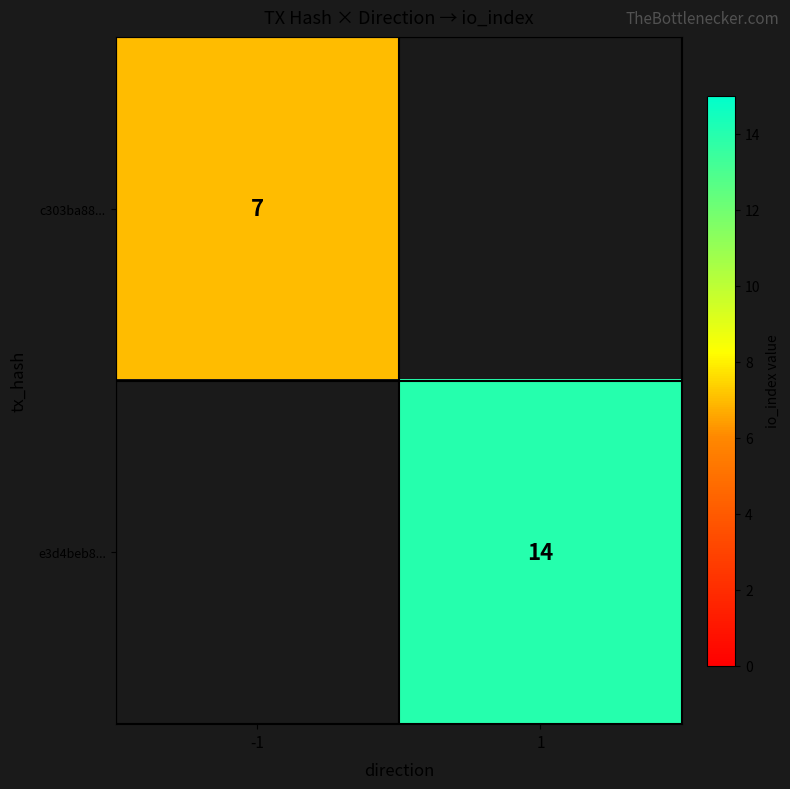

Is it true that e3d4beb8... equals 24.1 at 1?

False